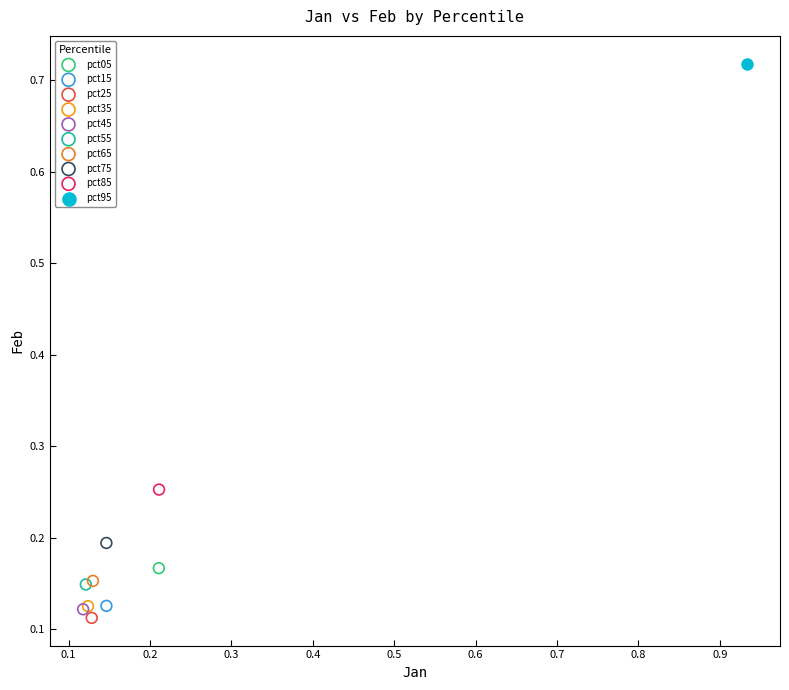

What are all the series names shown in the legend?

pct05, pct15, pct25, pct35, pct45, pct55, pct65, pct75, pct85, pct95